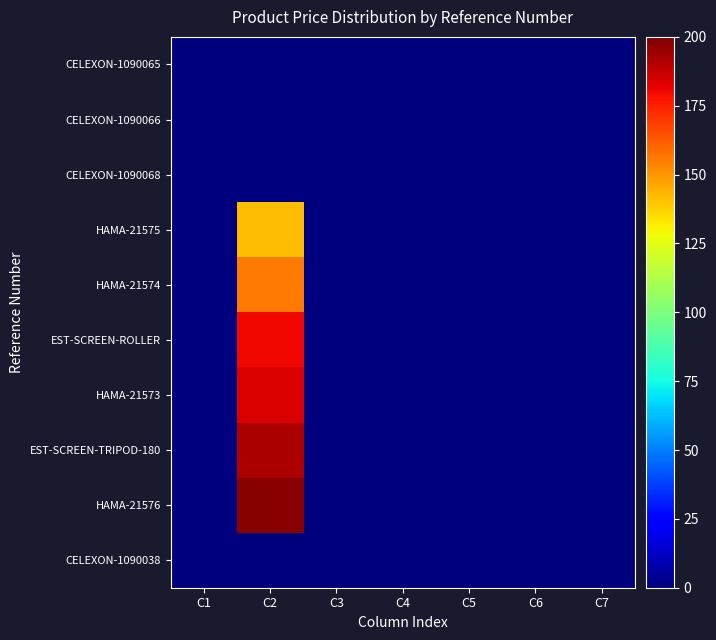

Reading left to right, extract all data points from this chart.

CELEXON-1090065: C1=0.0	C2=0.0	C3=0.0	C4=0.0	C5=0.0	C6=0.0	C7=0.0
CELEXON-1090066: C1=0.0	C2=0.0	C3=0.0	C4=0.0	C5=0.0	C6=0.0	C7=0.0
CELEXON-1090068: C1=0.0	C2=0.0	C3=0.0	C4=0.0	C5=0.0	C6=0.0	C7=0.0
HAMA-21575: C1=0.0	C2=141.5	C3=0.0	C4=0.0	C5=0.0	C6=0.0	C7=0.0
HAMA-21574: C1=0.0	C2=155.8	C3=0.0	C4=0.0	C5=0.0	C6=0.0	C7=0.0
EST-SCREEN-ROLLER: C1=0.0	C2=180.0	C3=0.0	C4=0.0	C5=0.0	C6=0.0	C7=0.0
HAMA-21573: C1=0.0	C2=184.0	C3=0.0	C4=0.0	C5=0.0	C6=0.0	C7=0.0
EST-SCREEN-TRIPOD-180: C1=0.0	C2=192.0	C3=0.0	C4=0.0	C5=0.0	C6=0.0	C7=0.0
HAMA-21576: C1=0.0	C2=197.9	C3=0.0	C4=0.0	C5=0.0	C6=0.0	C7=0.0
CELEXON-1090038: C1=0.0	C2=0.0	C3=0.0	C4=0.0	C5=0.0	C6=0.0	C7=0.0